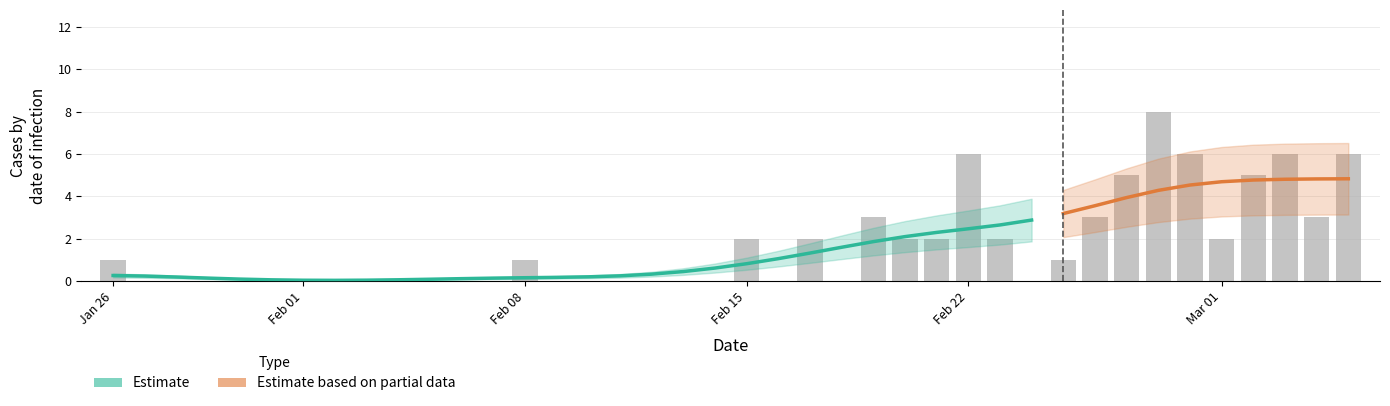

List the labels in order of value, largest first.

2020/2/28, 2020/2/22, 2020/2/29, 2020/3/3, 2020/3/5, 2020/2/27, 2020/3/2, 2020/2/19, 2020/2/26, 2020/3/4, 2020/2/15, 2020/2/17, 2020/2/20, 2020/2/21, 2020/2/23, 2020/3/1, 2020/1/26, 2020/2/8, 2020/2/25, 2020/1/27, 2020/1/28, 2020/1/29, 2020/1/30, 2020/1/31, 2020/2/1, 2020/2/2, 2020/2/3, 2020/2/4, 2020/2/5, 2020/2/6, 2020/2/7, 2020/2/9, 2020/2/10, 2020/2/11, 2020/2/12, 2020/2/13, 2020/2/14, 2020/2/16, 2020/2/18, 2020/2/24